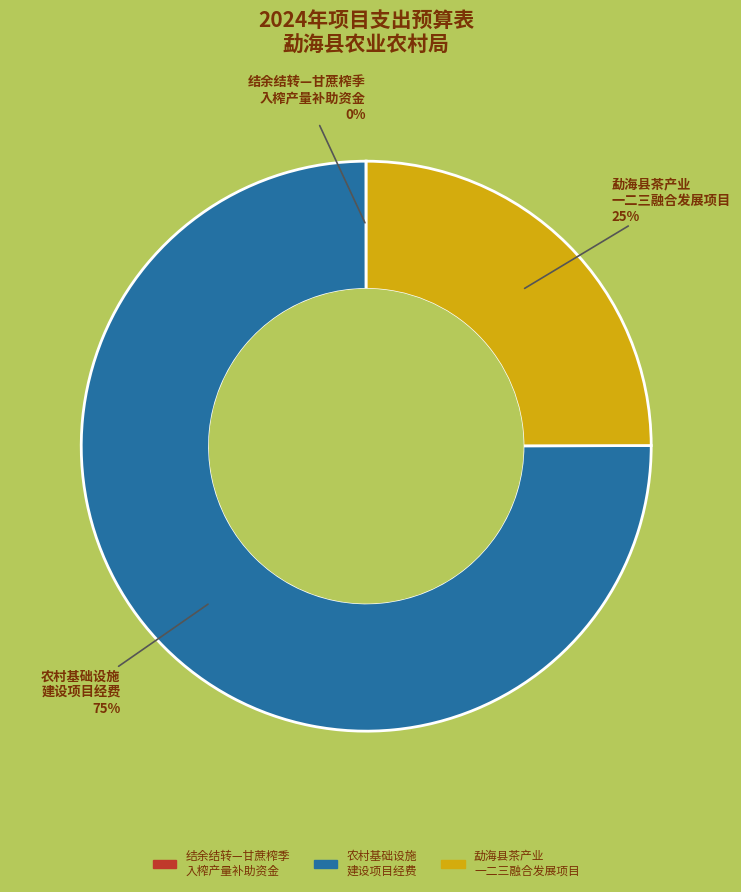

Is there any slice that represents more than half of the pie?

Yes